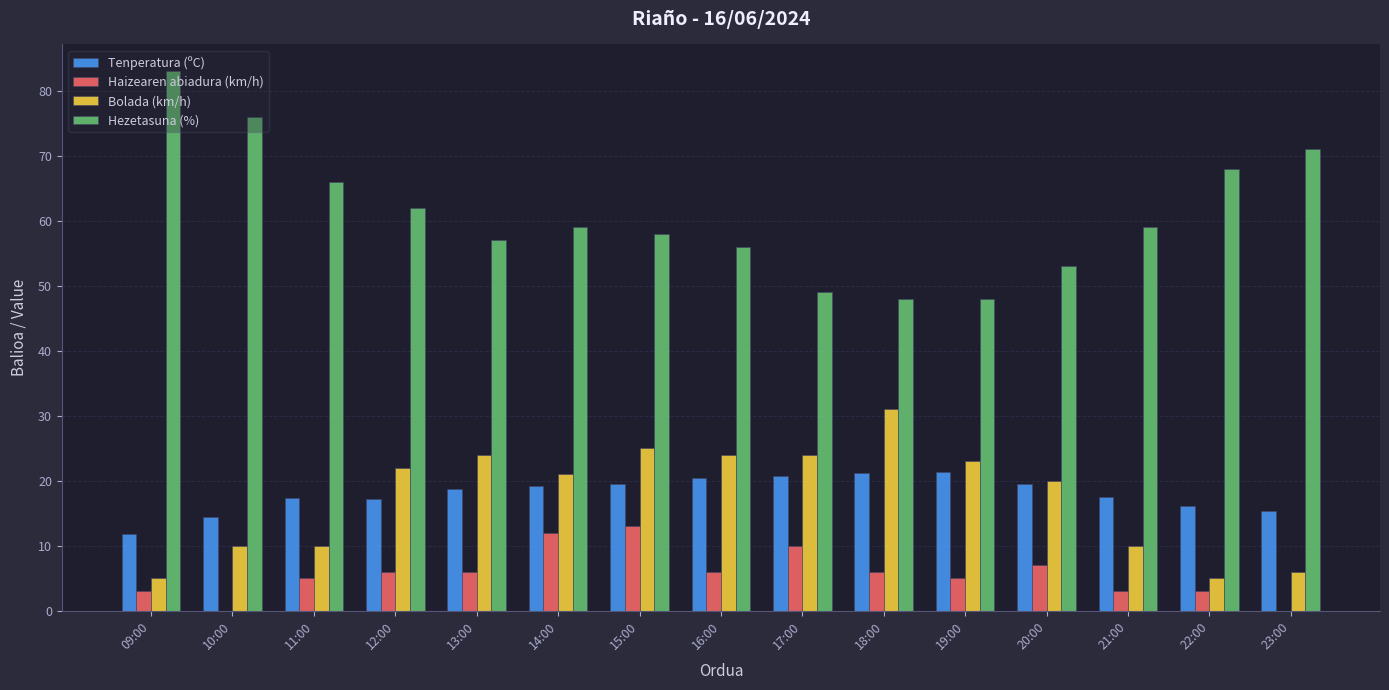

What is the sum of the Hezetasuna (%) values at 09:00 and 11:00?

149.0